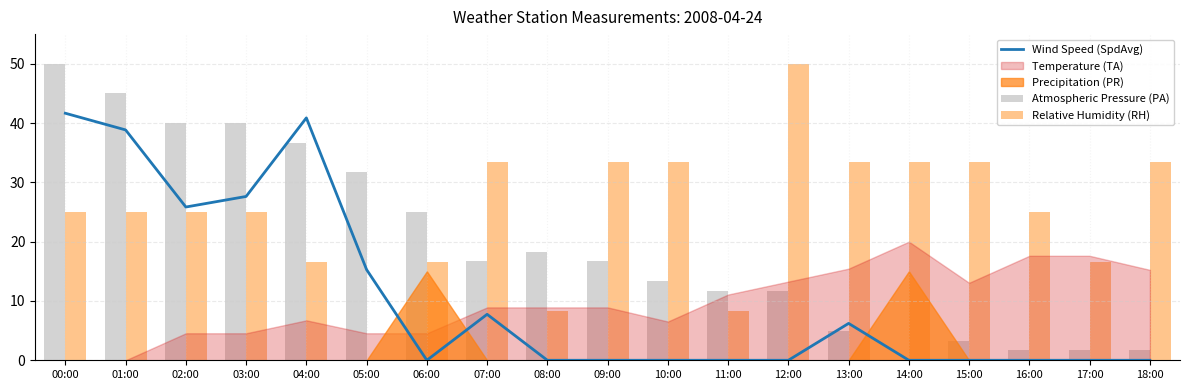

Are the bars horizontal?

No